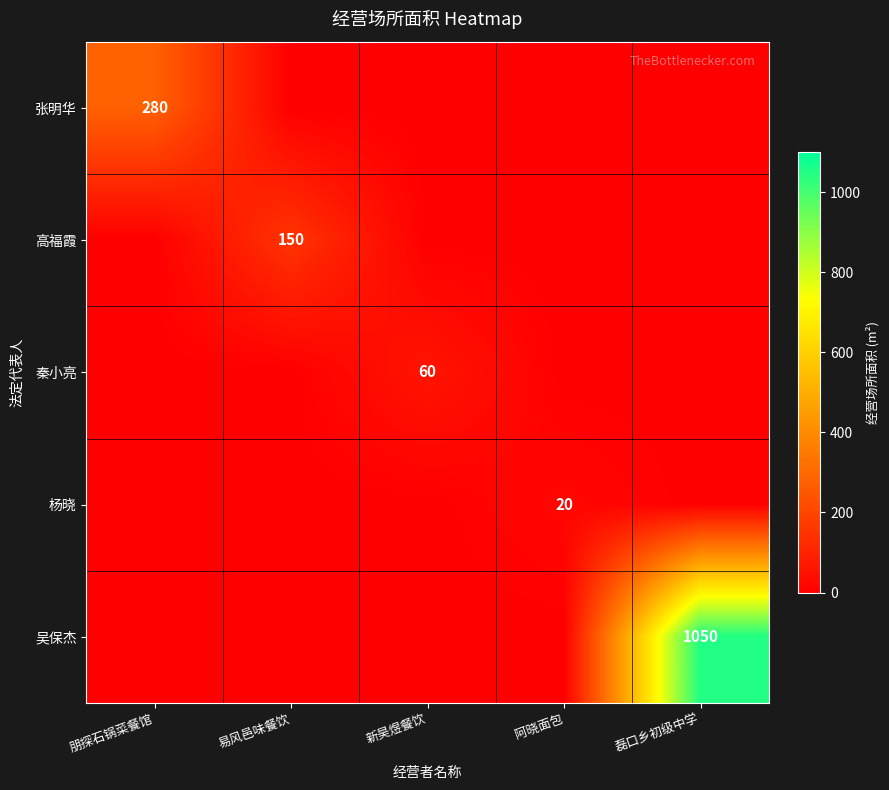

True or false: 秦小亮 has a value of 20 at 新昊煜餐饮.

False